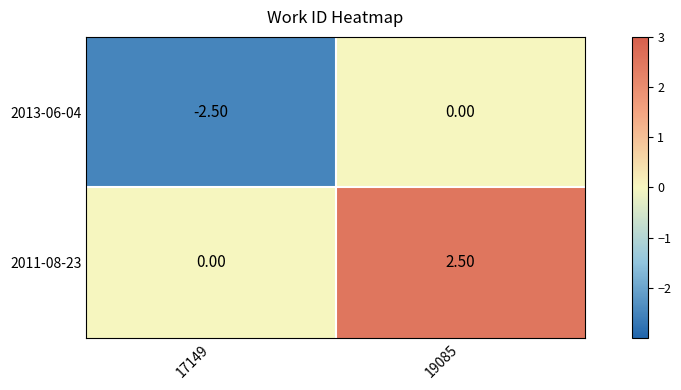

Which series has the largest total across all categories?

2011-08-23